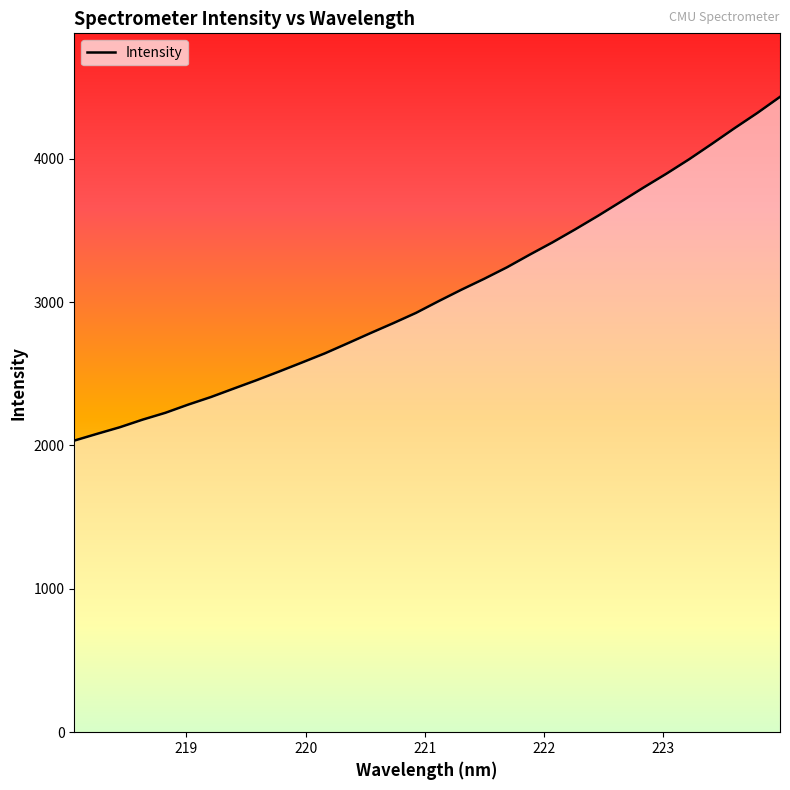

What is the smallest value displayed?

2033.5